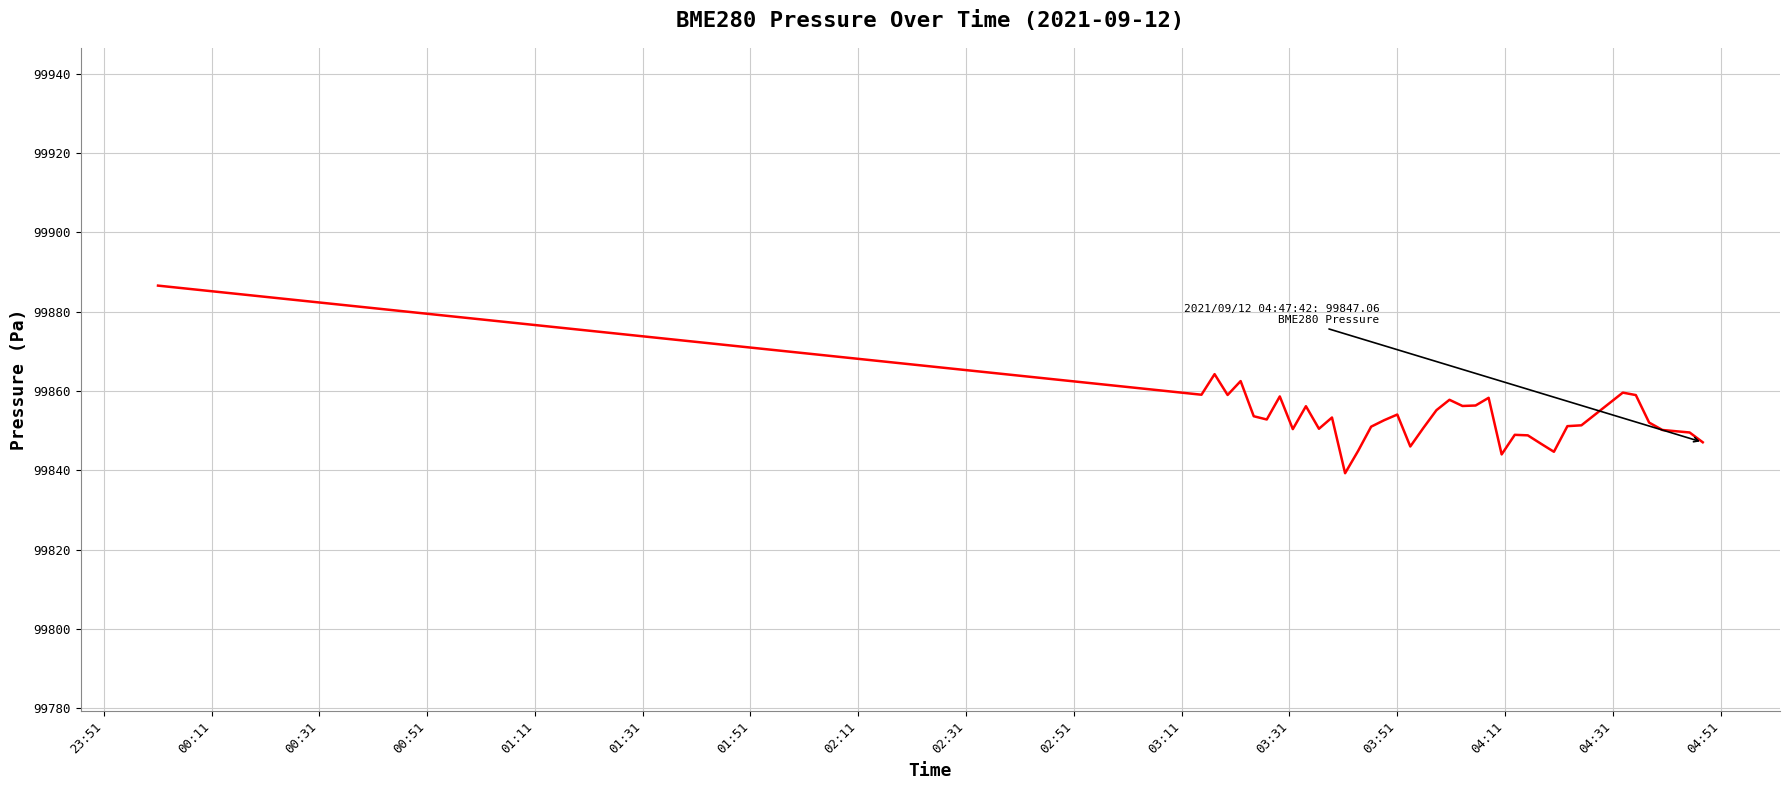

What is the average value?

99853.6